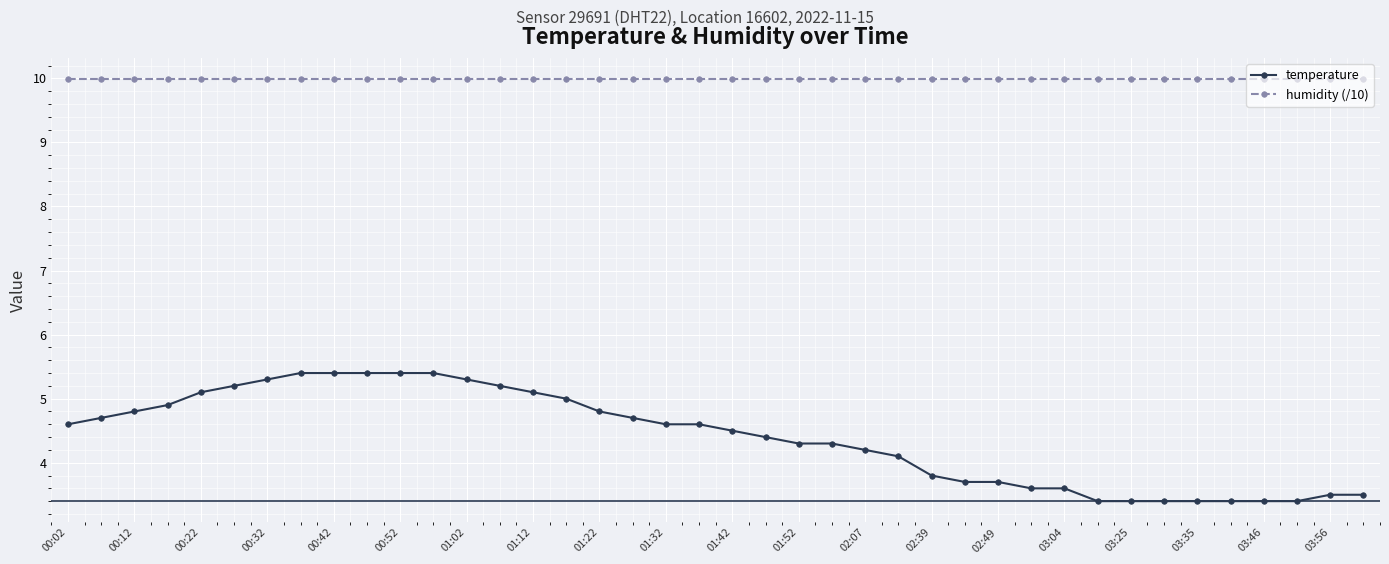

What is the greatest value displayed?

10.0